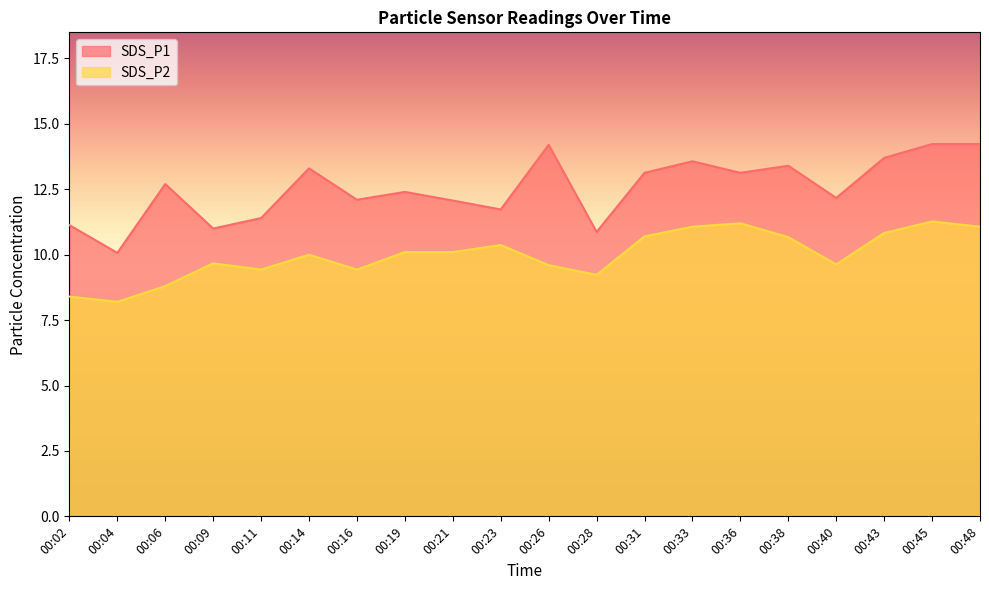

Which series has the widest spread of values?

SDS_P1